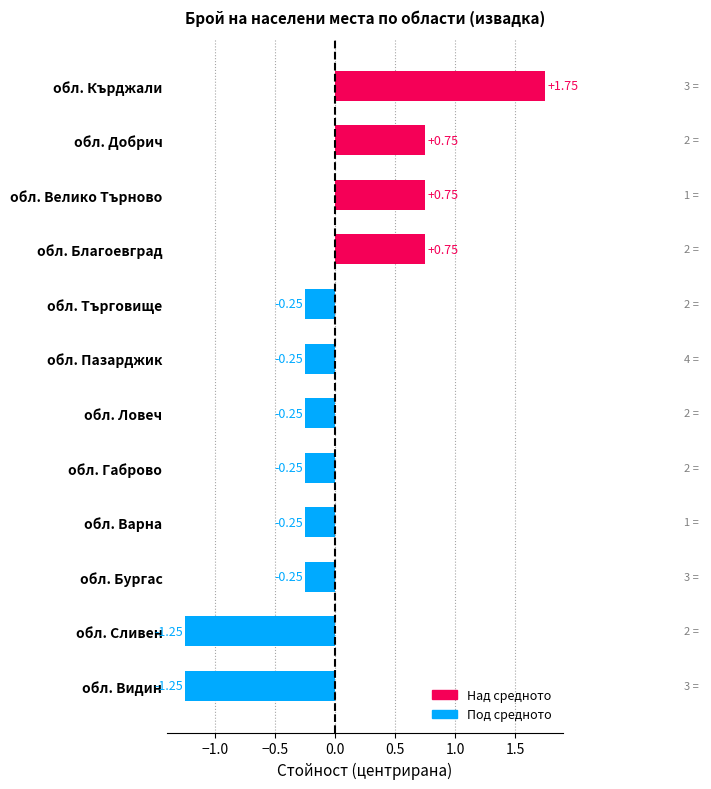

Which label corresponds to the largest value in the chart?

обл. Кърджали